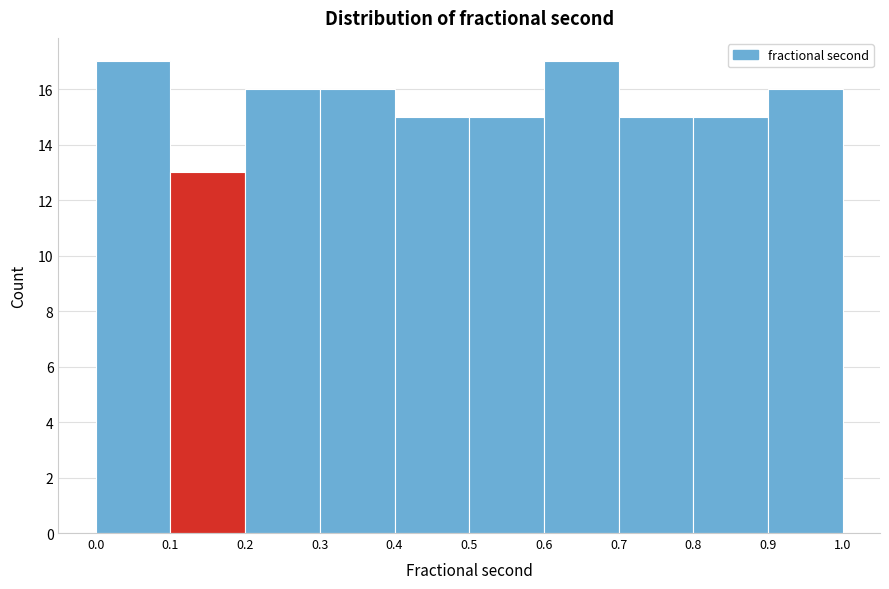

Reading left to right, list every bar in this chart as the range it spans on the x-axis followed by its height. The values are not printed on the chart, so give them approximately, as read against the axis.

0.0 to 0.1: 17
0.1 to 0.2: 13
0.2 to 0.3: 16
0.3 to 0.4: 16
0.4 to 0.5: 15
0.5 to 0.6: 15
0.6 to 0.7: 17
0.7 to 0.8: 15
0.8 to 0.9: 15
0.9 to 1.0: 16